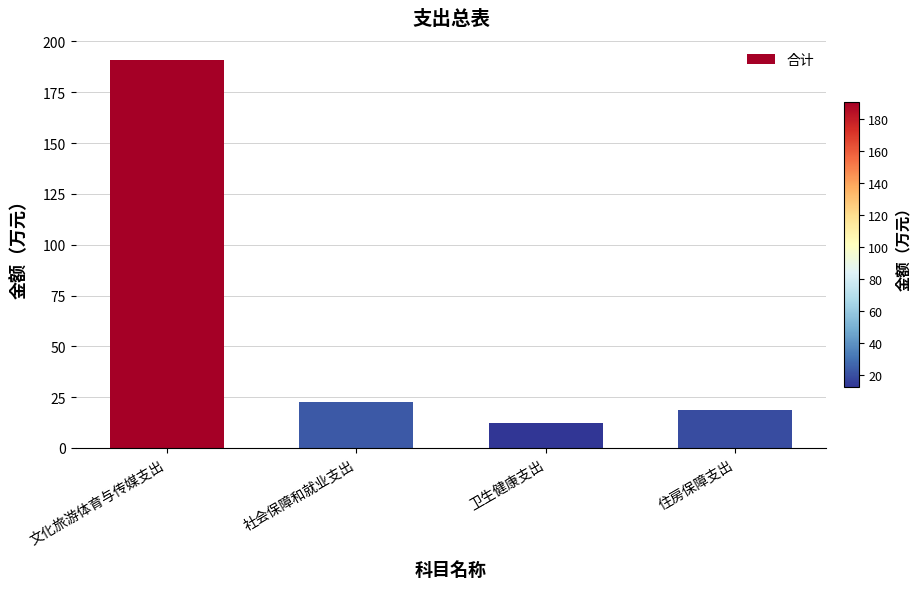

What is the average value?

61.2